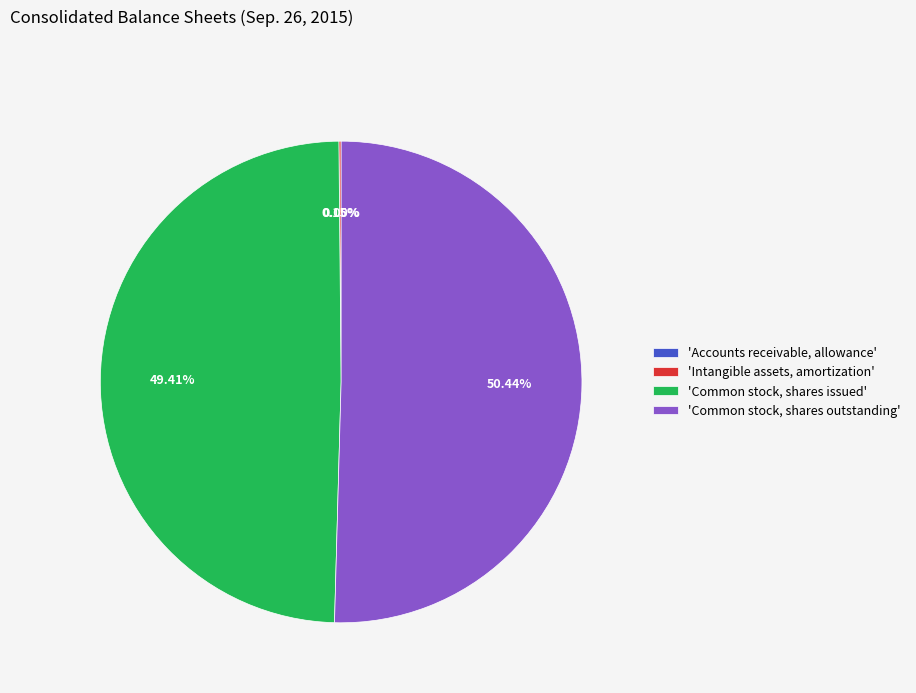

Which category accounts for the majority?

'Common stock, shares outstanding'